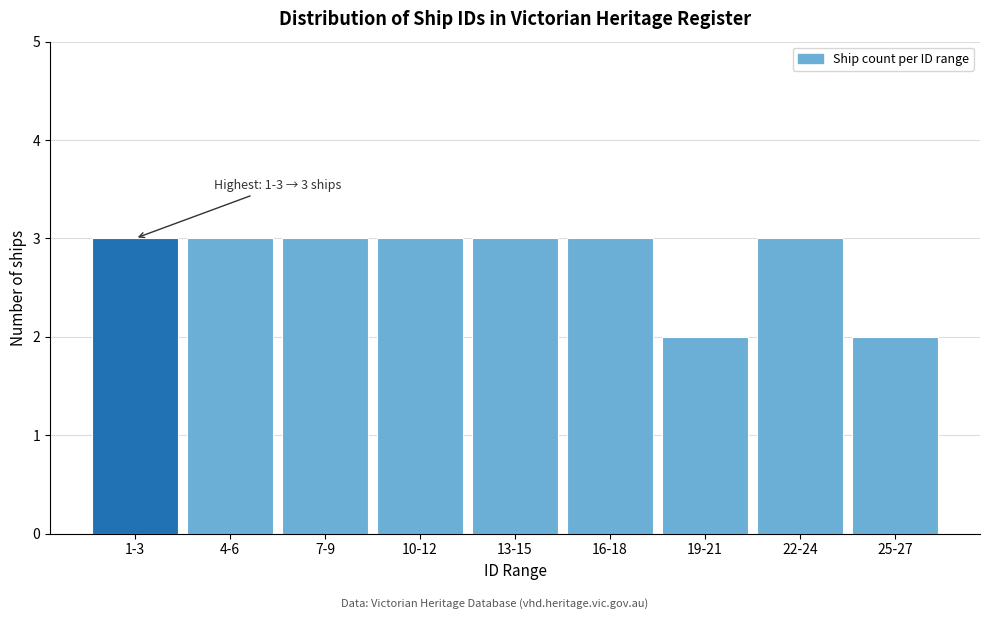

Reading right to left, what are all the values shown in this chart?

25-27=2	22-24=3	19-21=2	16-18=3	13-15=3	10-12=3	7-9=3	4-6=3	1-3=3